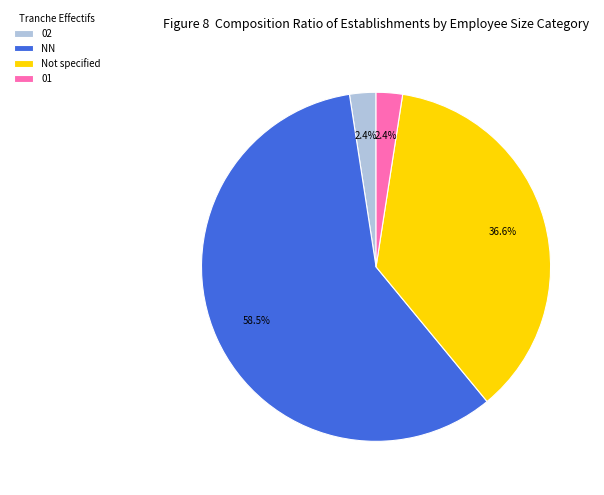

Which slice is the largest?

NN